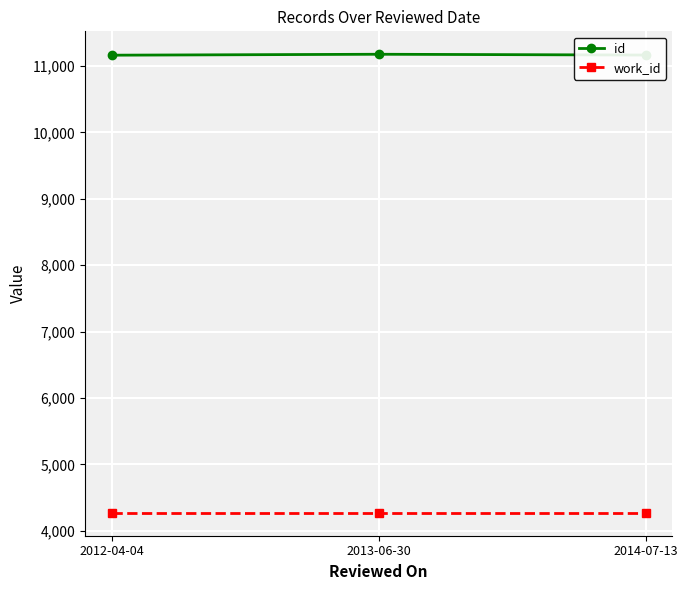

What is the average value of the work_id series?

4272